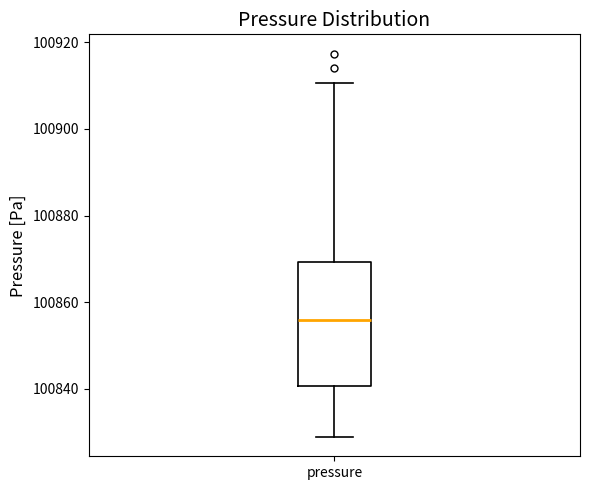

Where is the lower edge of the box for pressure on the y-axis? The values are not printed on the chart, so give them approximately, as read against the axis.

100840